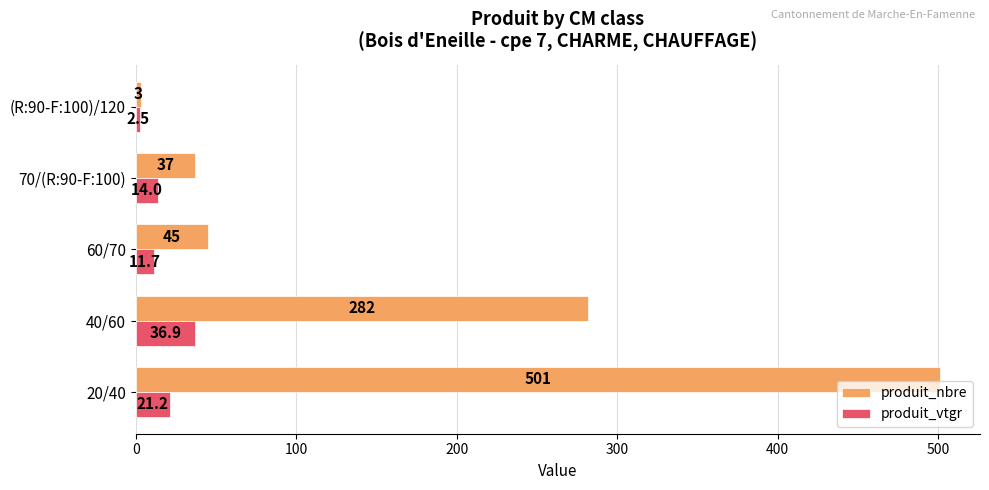

Rank the categories by produit_nbre value from highest to lowest.

20/40, 40/60, 60/70, 70/(R:90-F:100), (R:90-F:100)/120